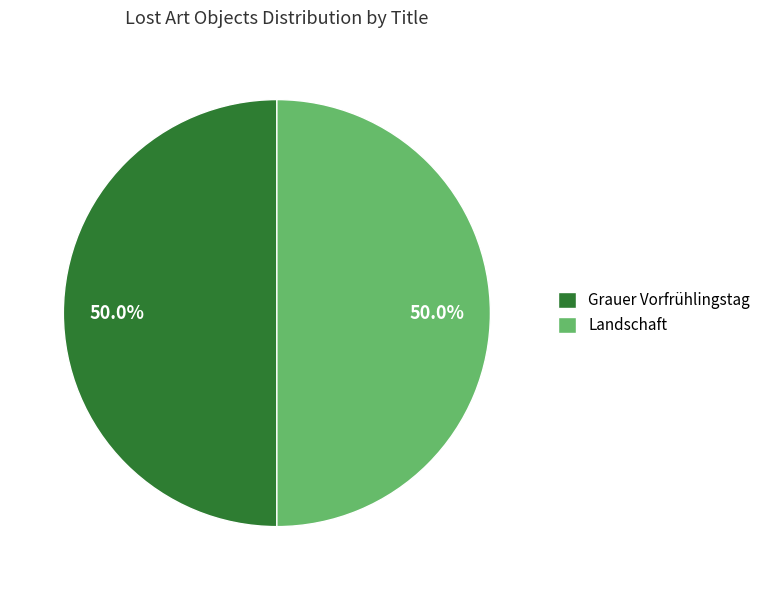

Count the number of slices in the pie.

2